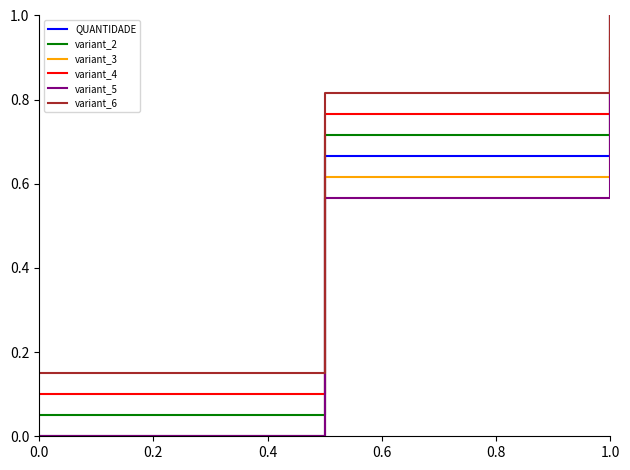

What is the total value across all series at 0.0?

0.3